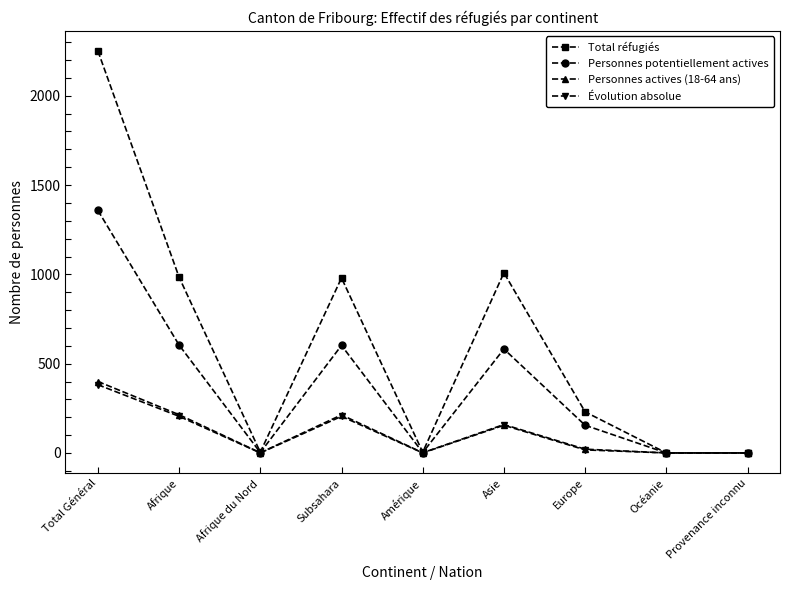

Does the chart have visible grid lines?

No